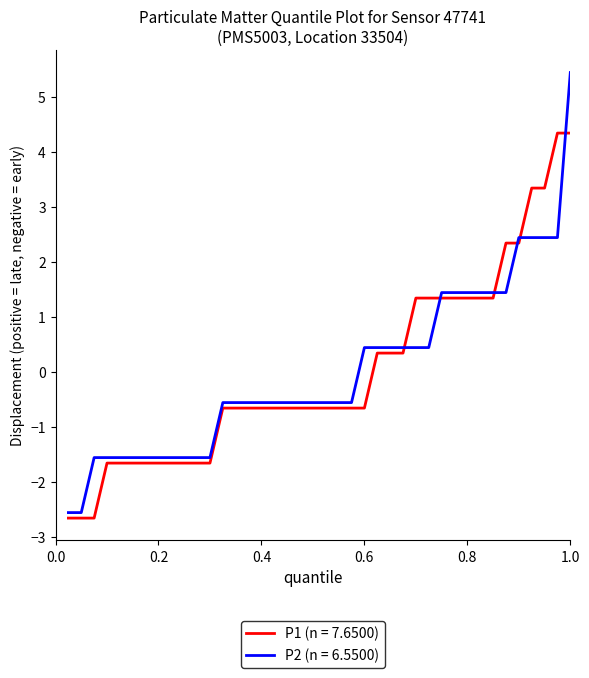

What is the difference between the maximum and minimum values in the P1 (n = 7.6500) series?

7.0